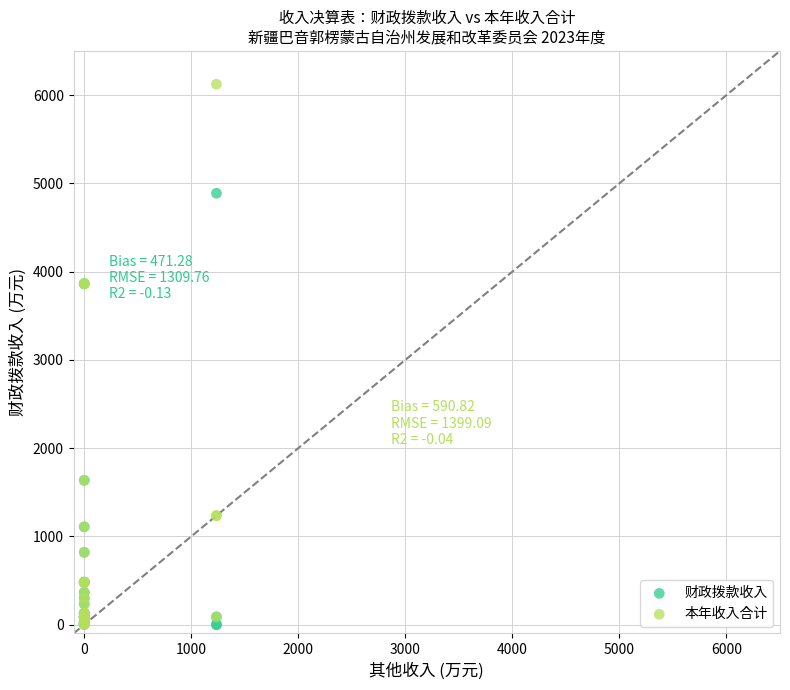

Which series reaches the maximum Y coordinate?

本年收入合计